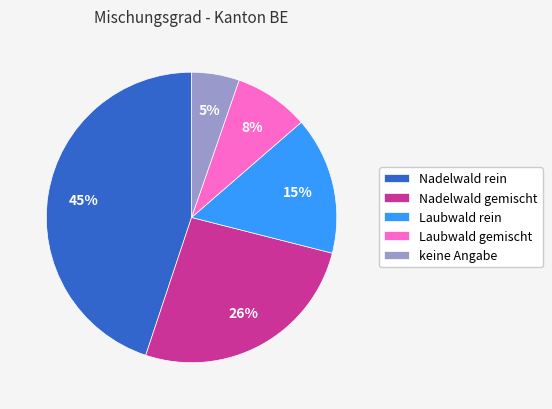

Is there a majority slice in this chart?

No